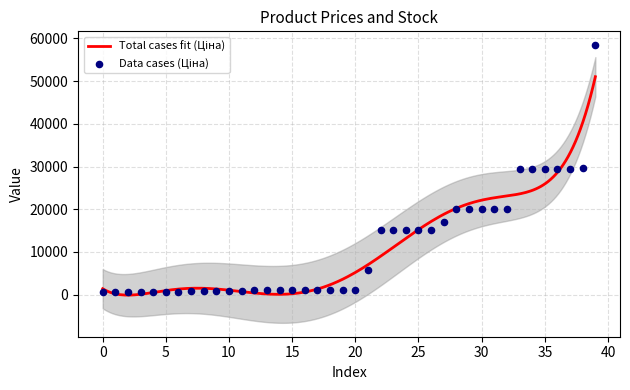

At how many categories does at least one series exceed 26202?

7